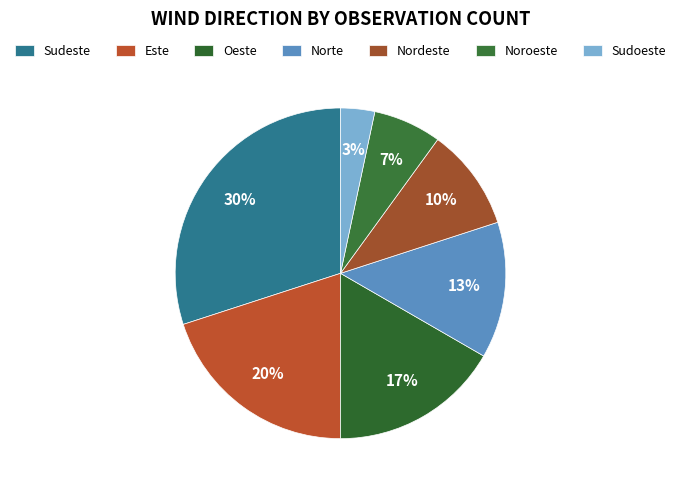

What is the ratio of the value at Oeste to the value at Noroeste?

2.5